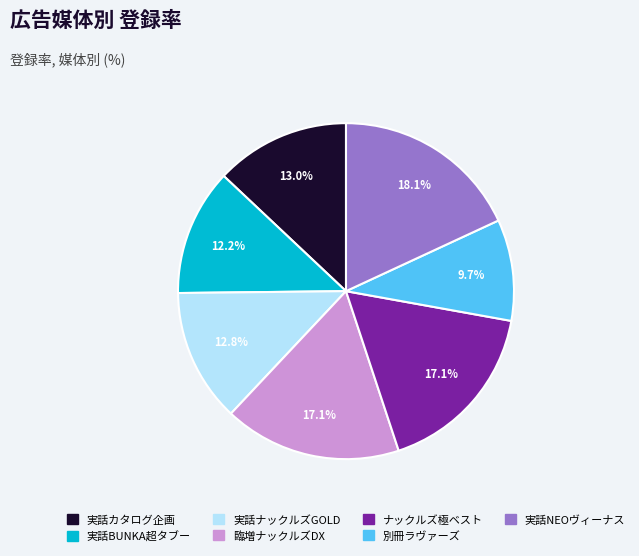

To the nearest percent, what portion does 実話BUNKA超タブー represent?

12%